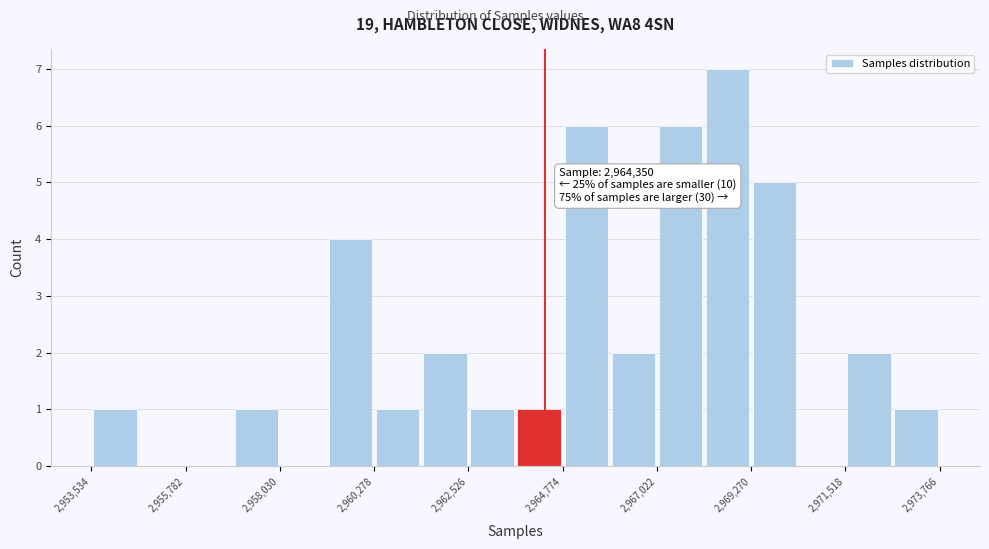

Read against the x-axis, roughly where is the centre of the tallest bar?

2968500